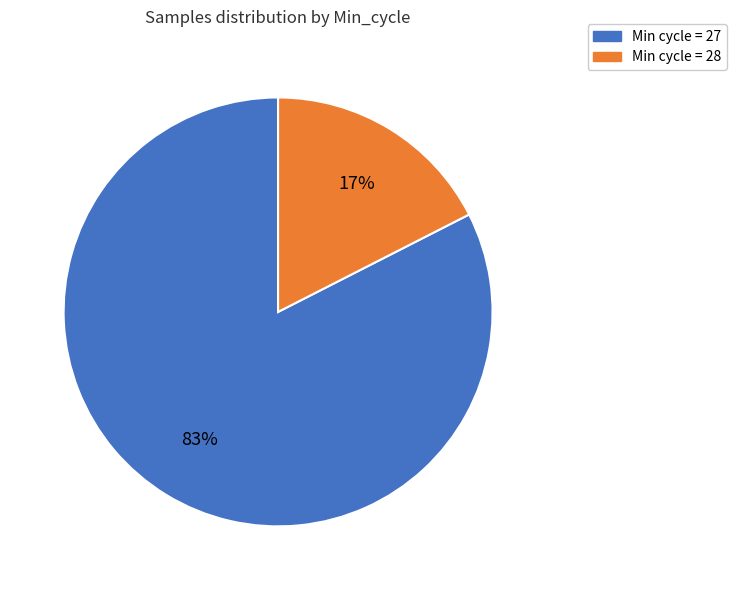

To the nearest percent, what is the average slice percentage?

50%